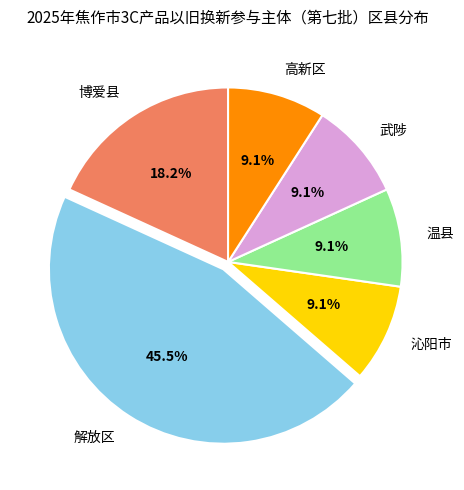

Do 温县 and 武陟 together represent more than half of the pie?

No